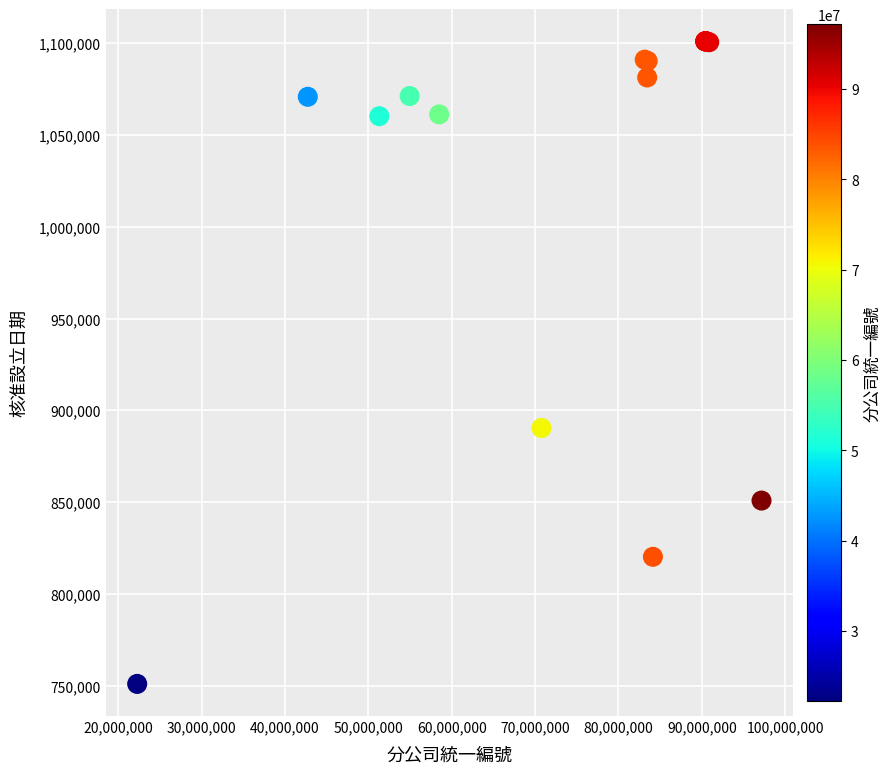

What Y value in the scatter plot is closest to 926015?

890427